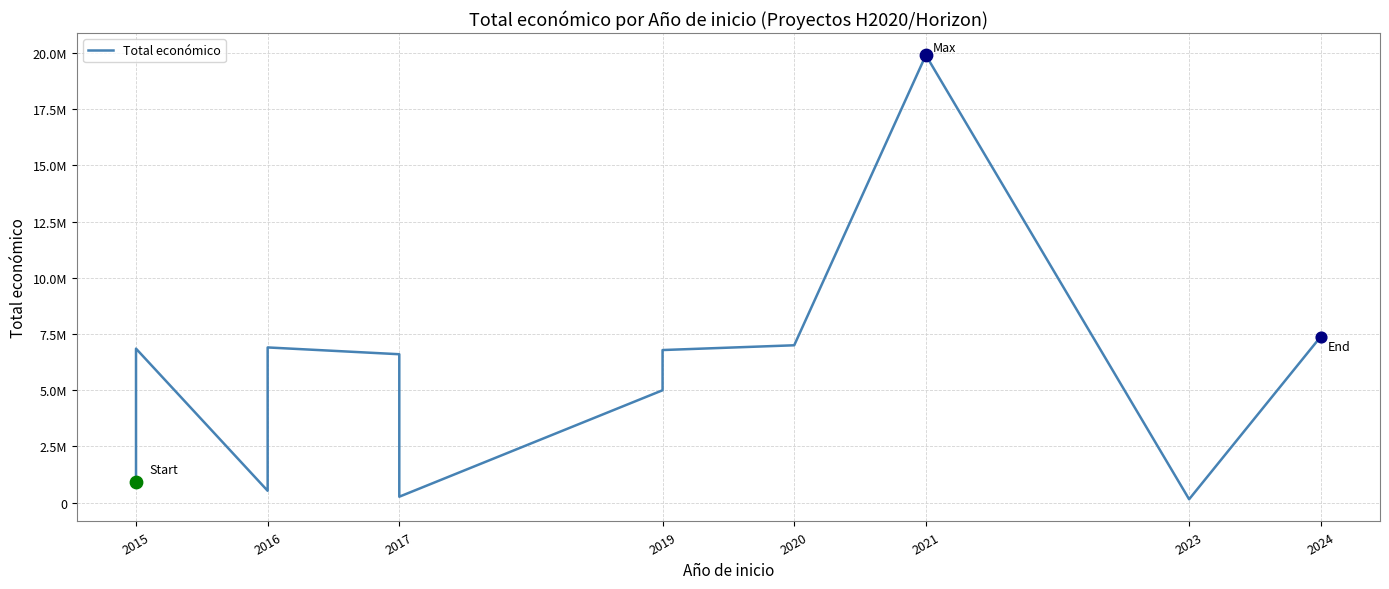

Approximately how many times larger is the value at 2019 compared to 2021?

0.3